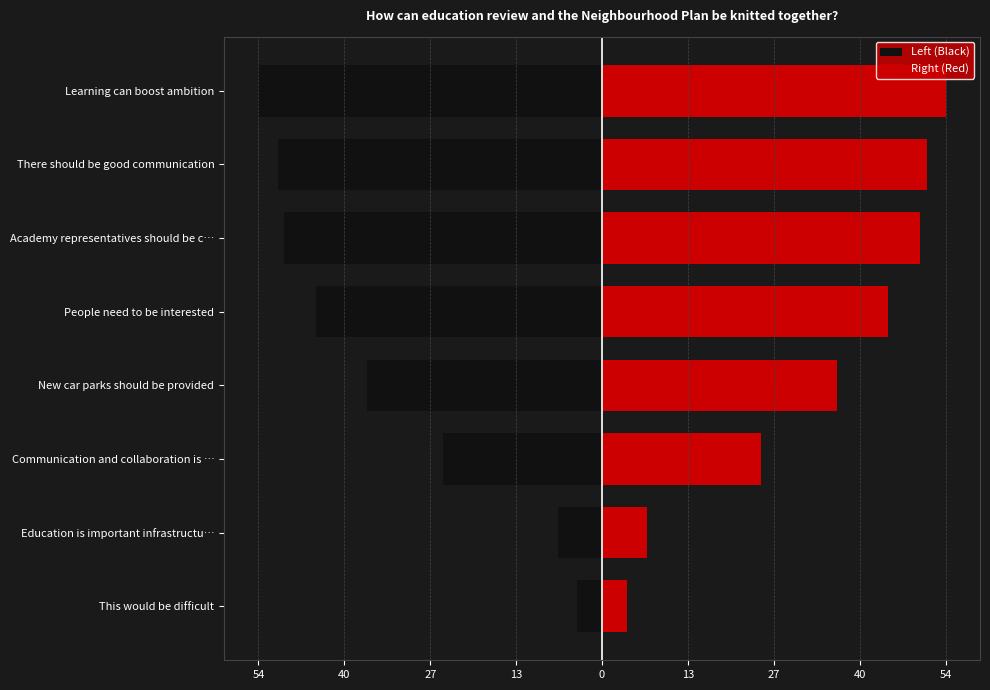

What is the average value of the Right (Red) series?

34